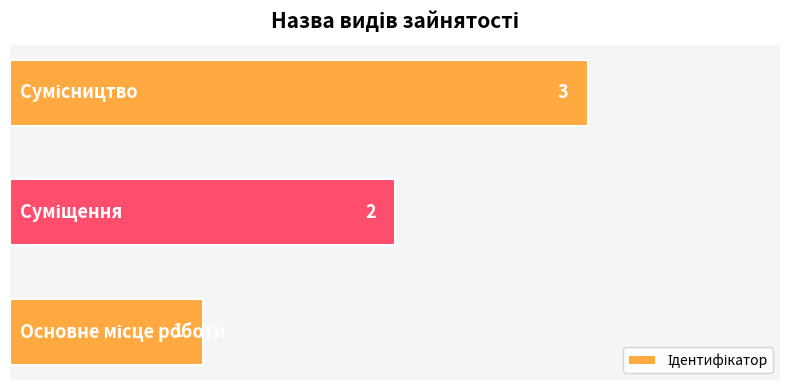

How many data points are less than 2?

1